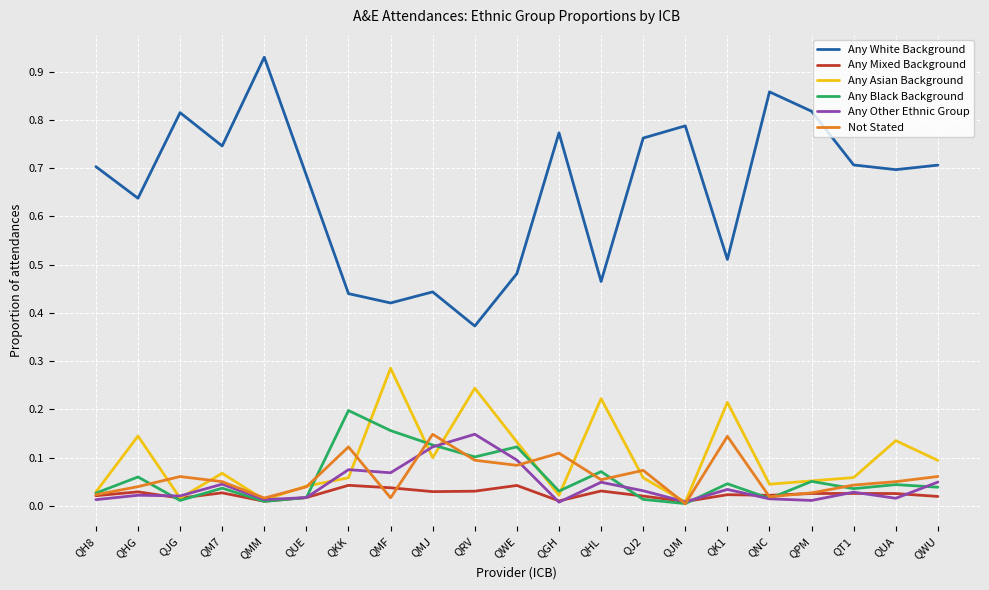

What are all the series names shown in the legend?

Any White Background, Any Mixed Background, Any Asian Background, Any Black Background, Any Other Ethnic Group, Not Stated